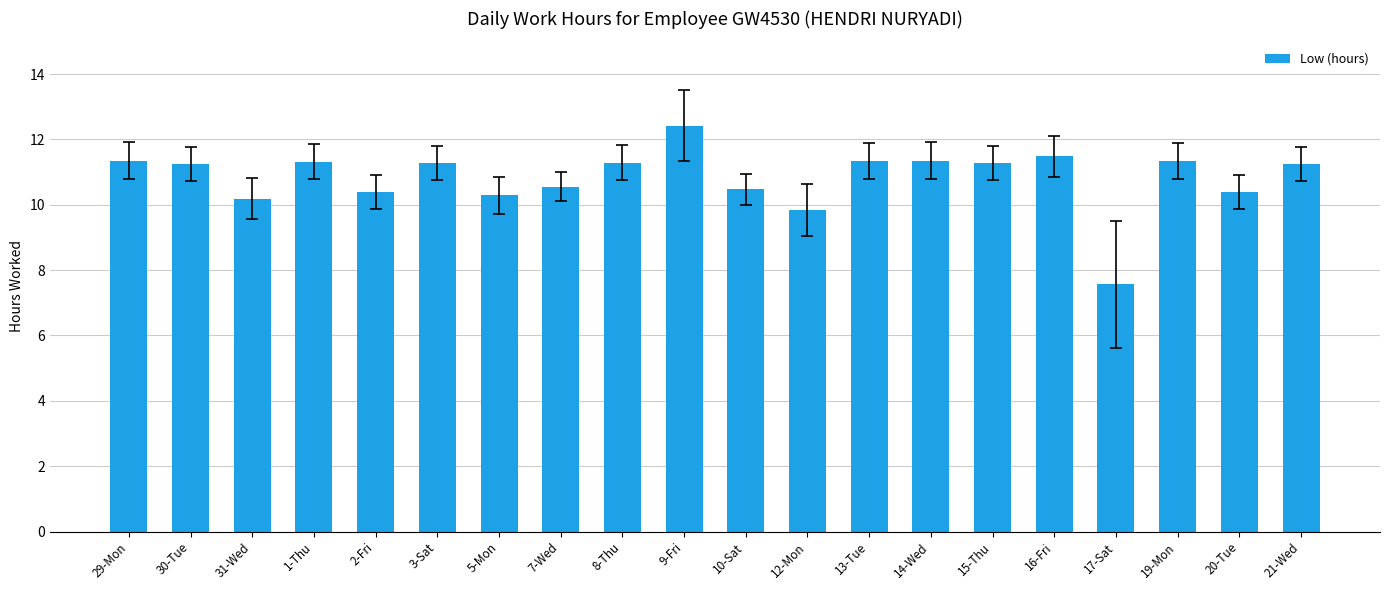

True or false: the data shows 18.4 at 7-Wed.

False